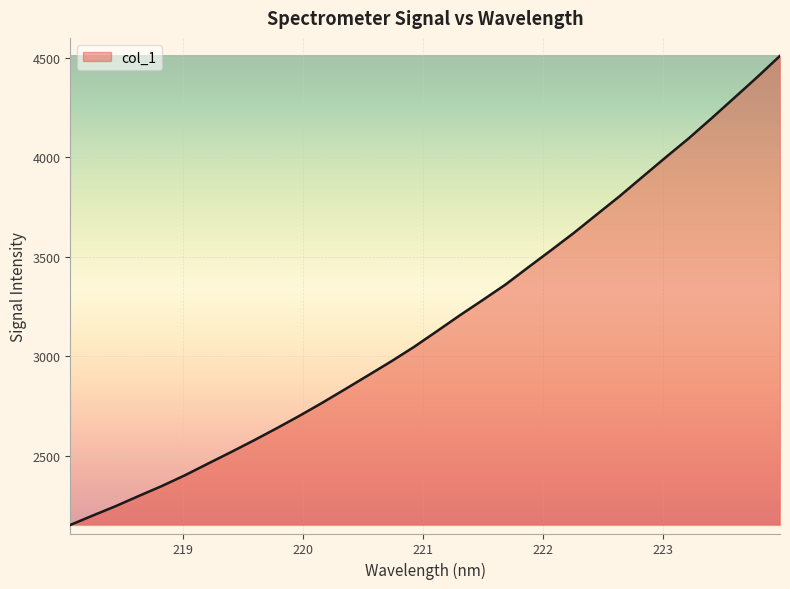

What is the smallest value displayed?

2152.8